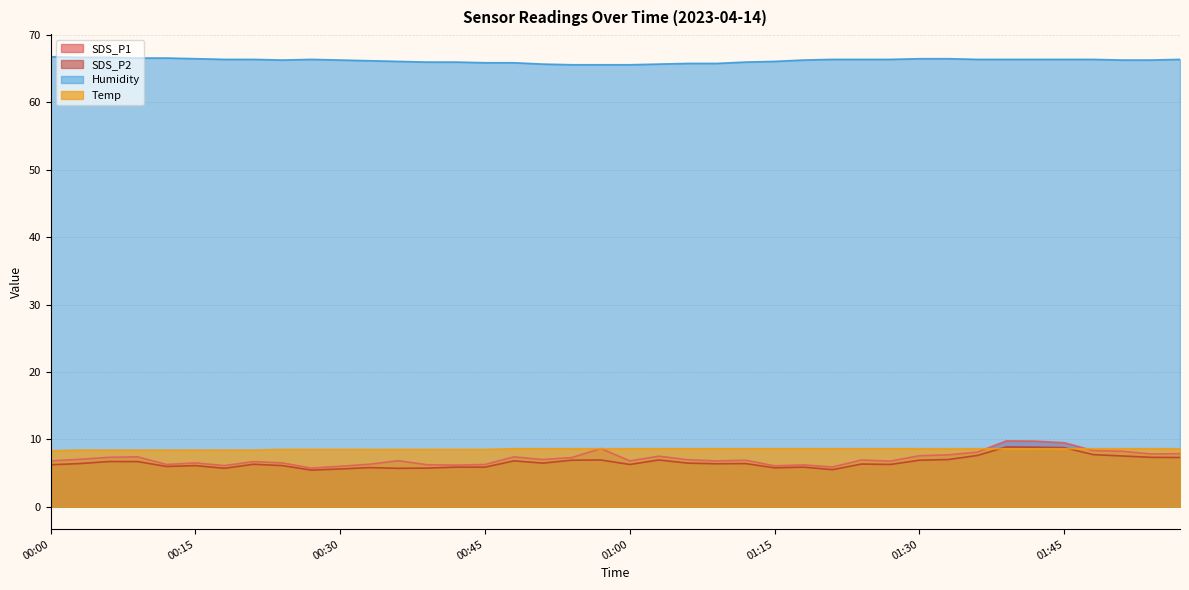

True or false: Humidity and SDS_P2 intersect in this chart.

False